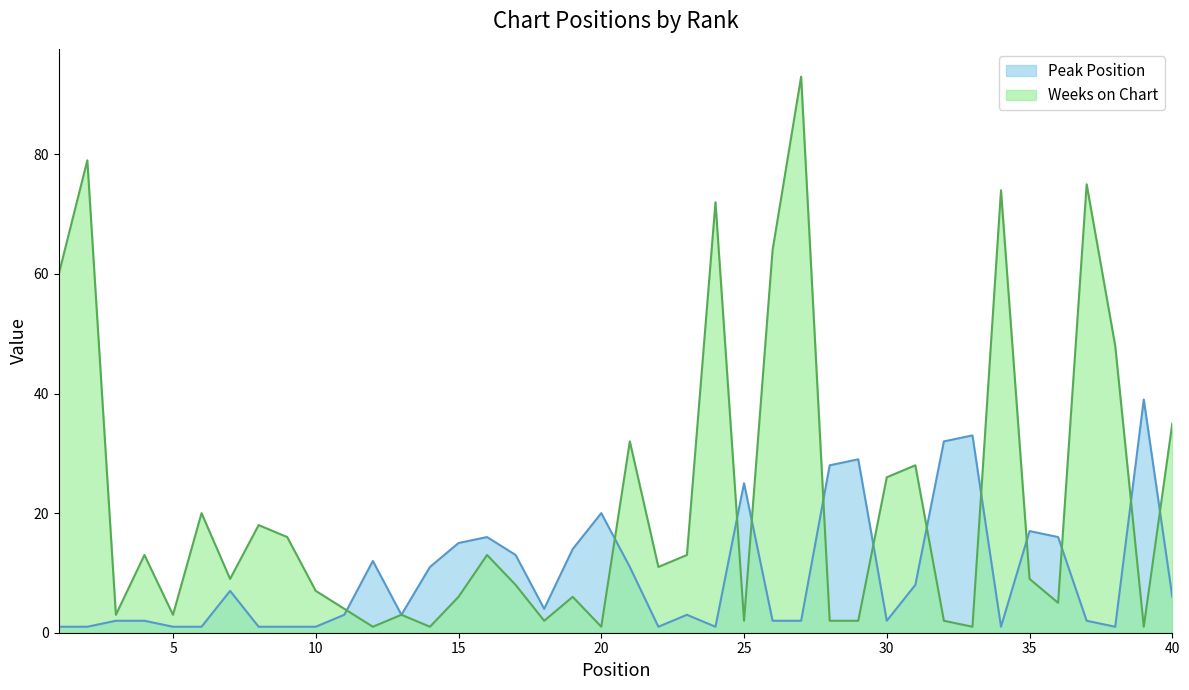

True or false: Peak Position has more than 1 points higher than both neighbors.

True